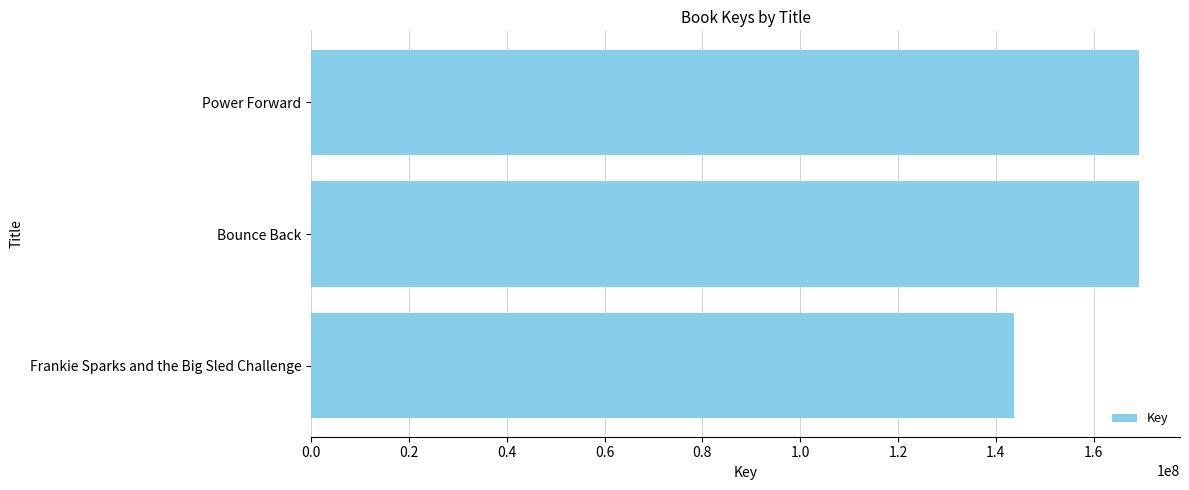

Between Power Forward and Frankie Sparks and the Big Sled Challenge, which is larger?

Power Forward